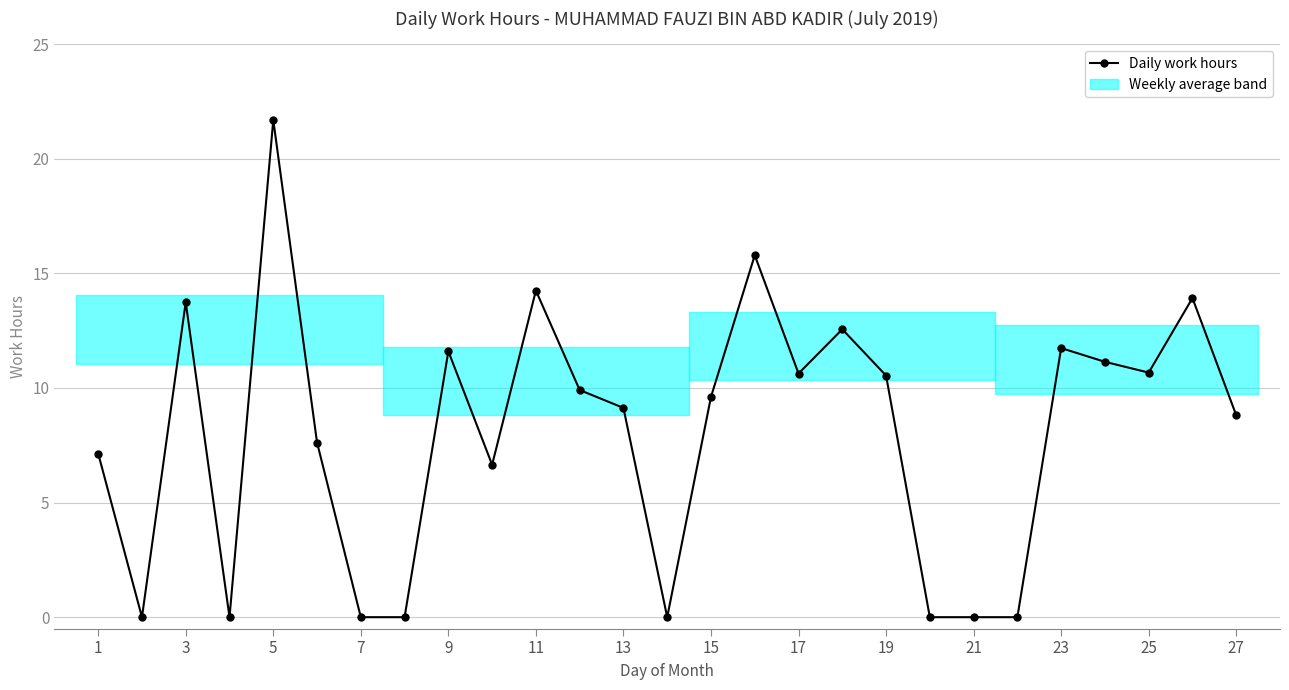

What is the value of the 24th point from the left?

11.1